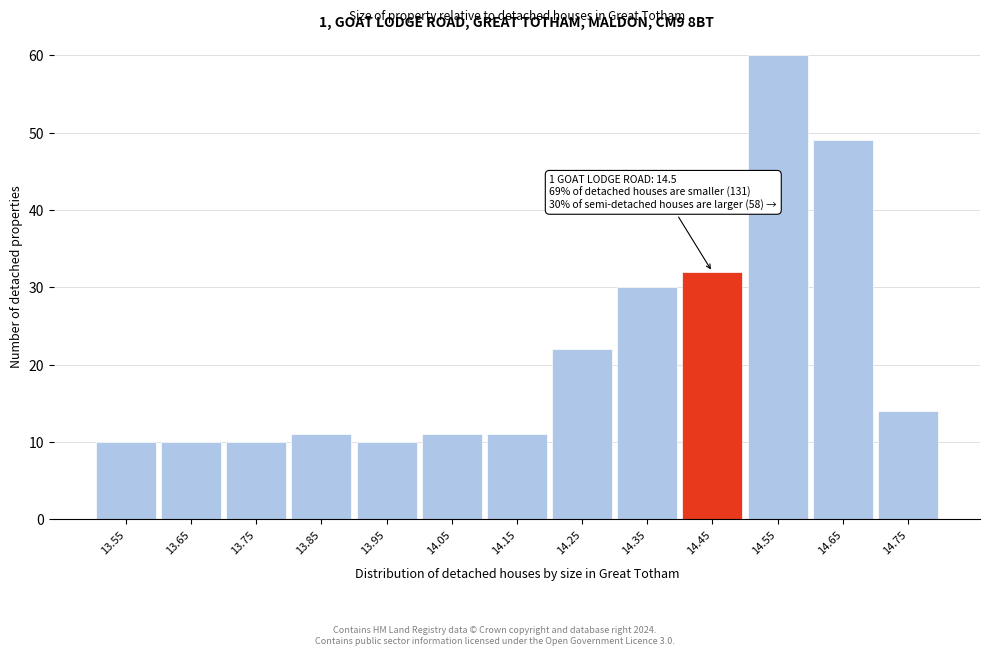

Reading left to right, transcribe all the data shown in this chart.

13.55=10	13.65=10	13.75=10	13.85=11	13.95=10	14.05=11	14.15=11	14.25=22	14.35=30	14.45=32	14.55=60	14.65=49	14.75=14